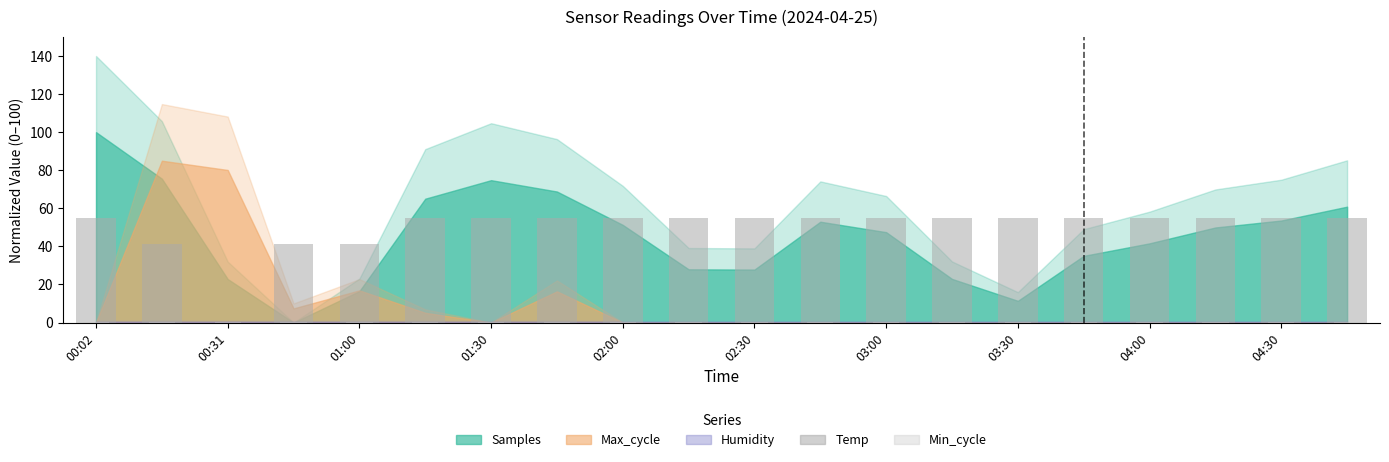

What is the total value across all series at 04:30?

55.2